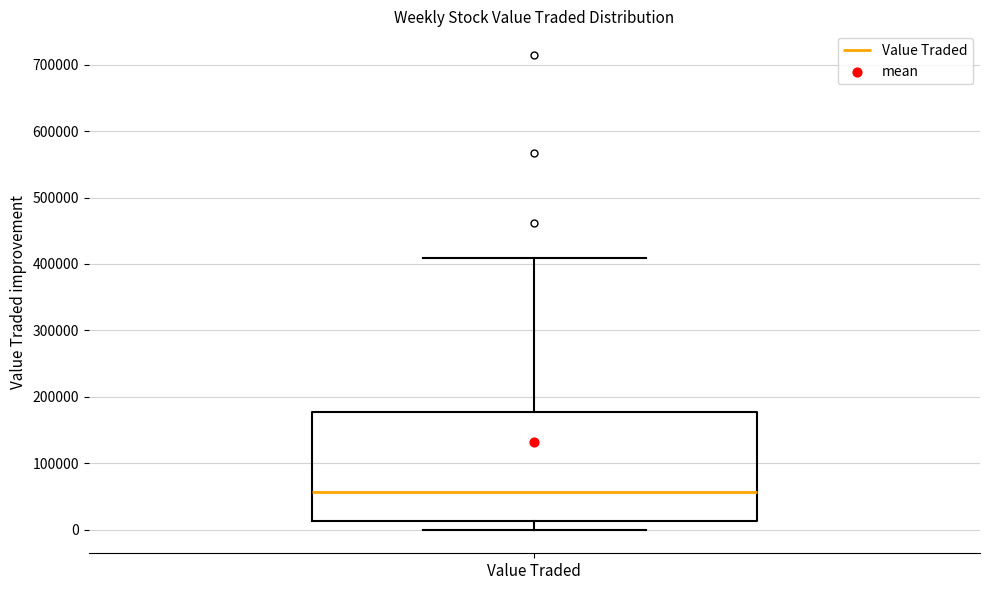

Transcribe this box plot: give where the median line is, the range the box spans, and where the two whiskers end, as read against the y-axis. The values are not printed on the chart, so give them approximately, as read against the axis.

median 60000, box 10000 to 180000, whiskers 0 to 410000